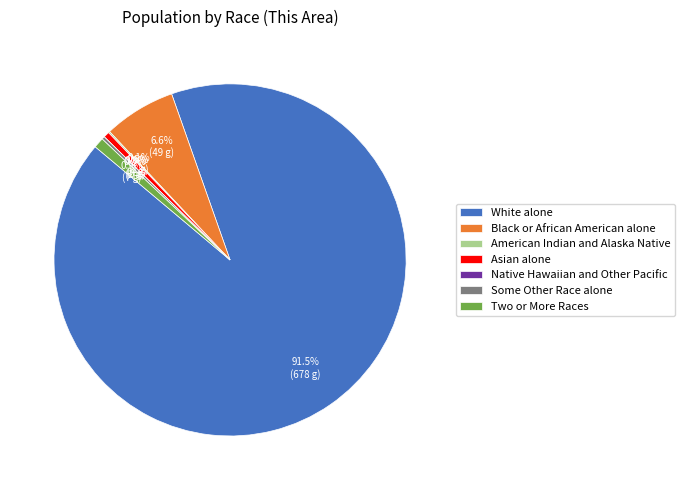

Is it true that Two or More Races is 1% of the pie?

True